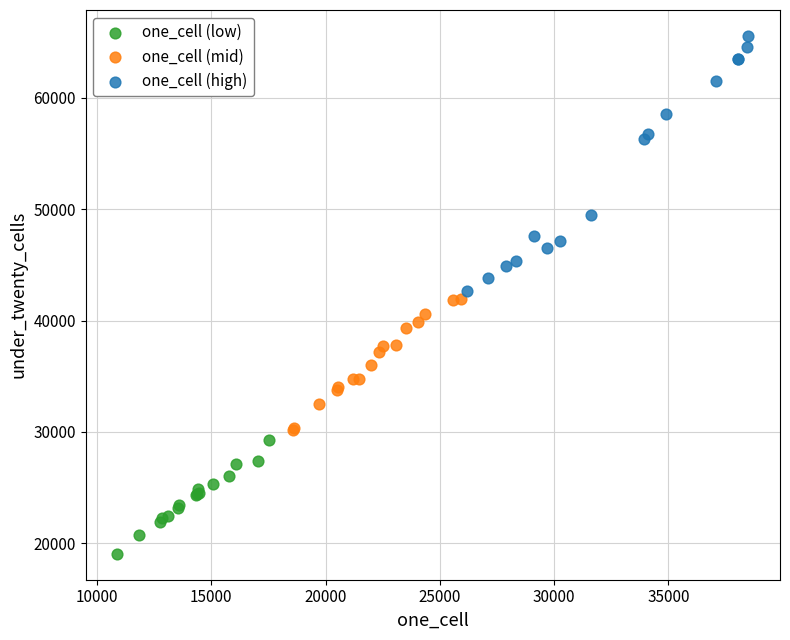

Which series contains the highest Y value?

one_cell (high)